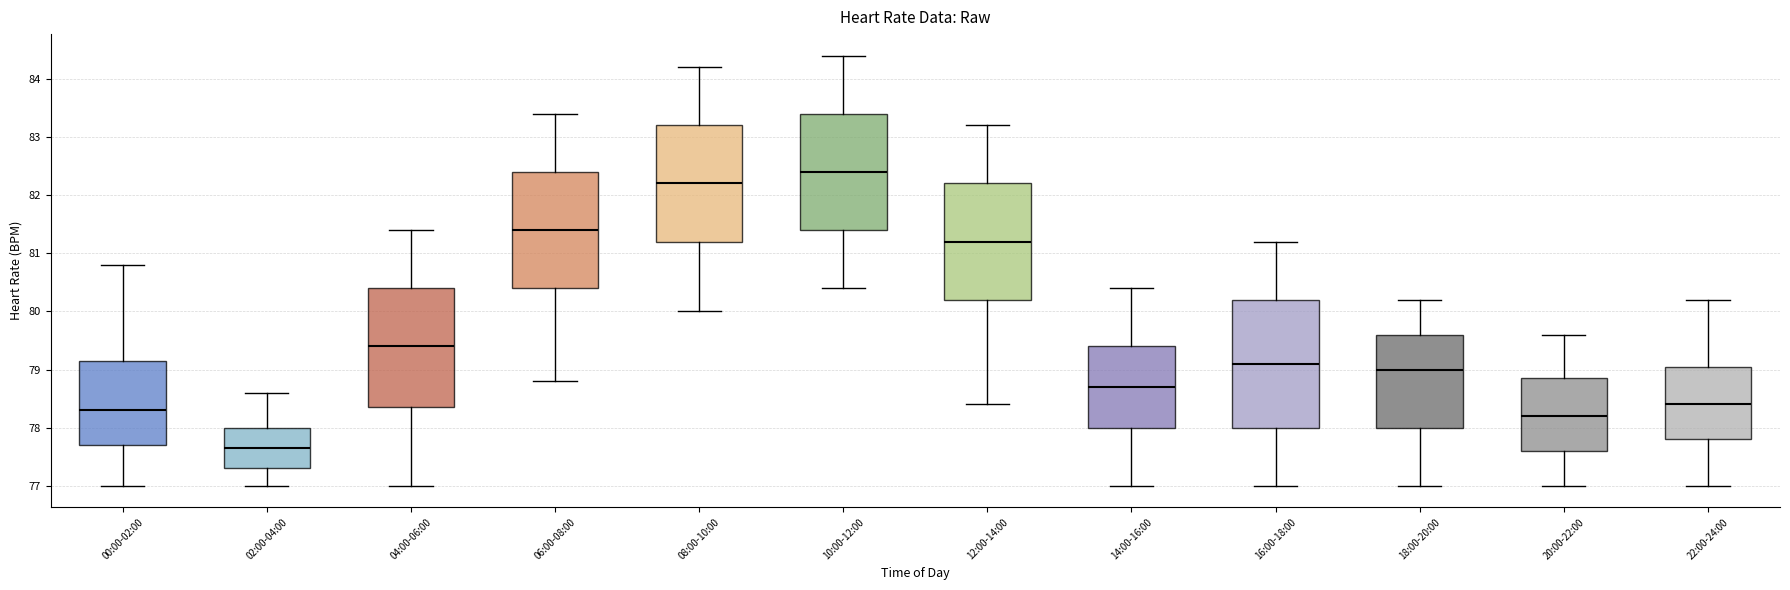

Which box has the lowest median line?

02:00-04:00